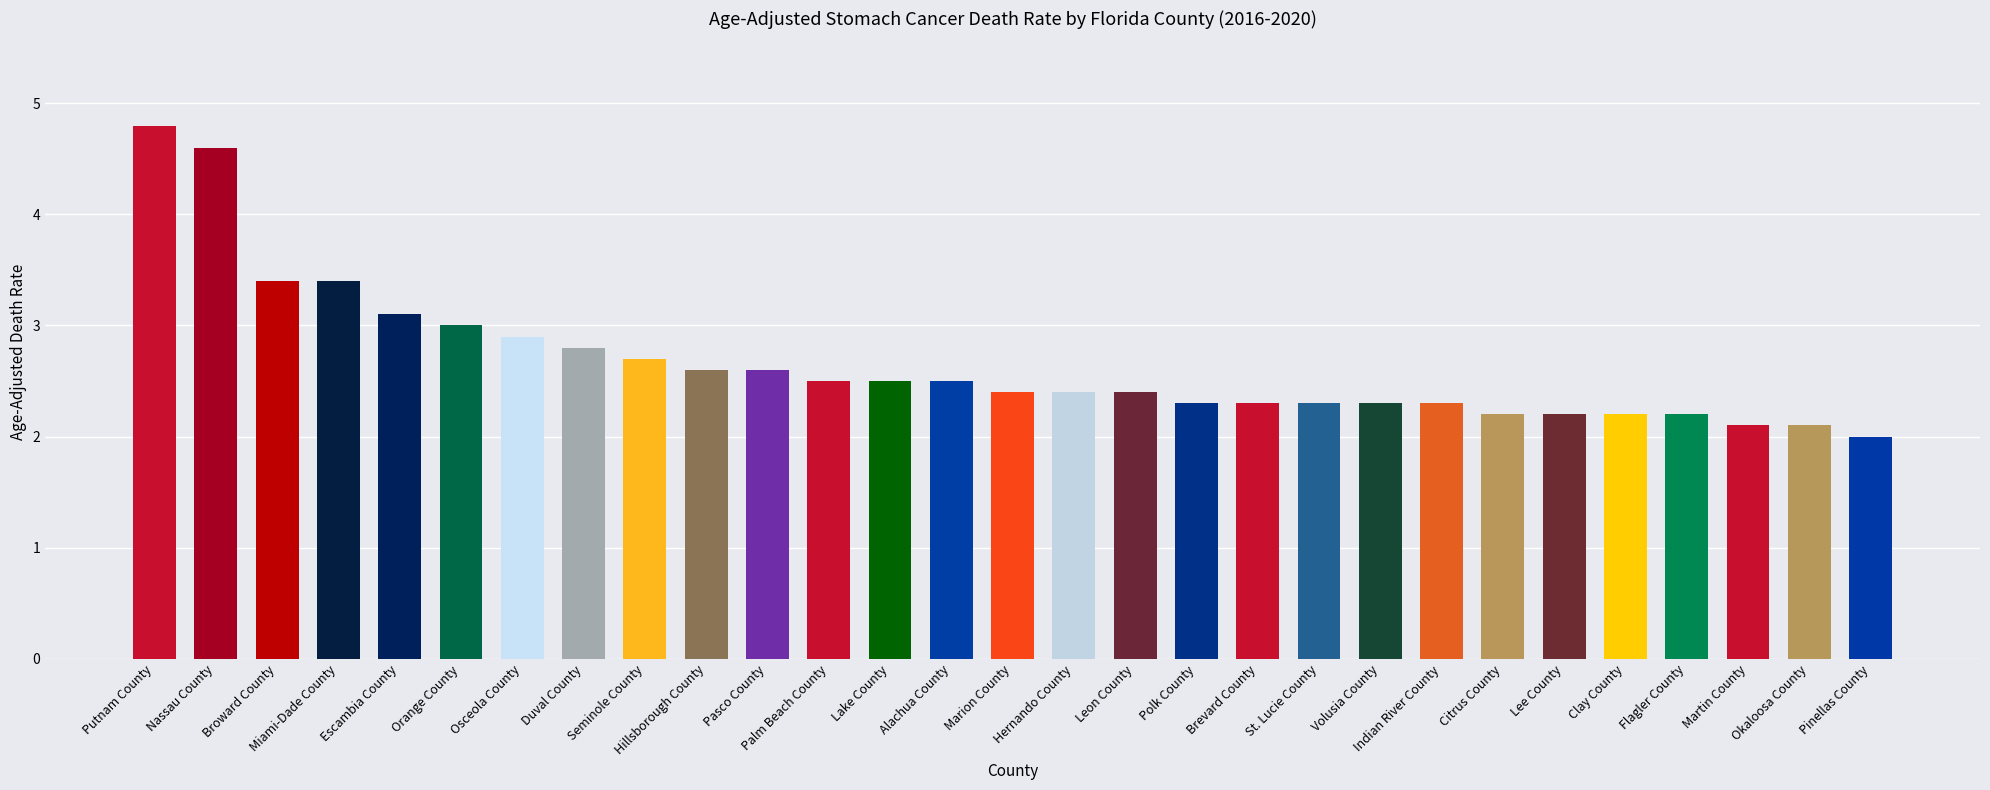

What position from the right is Orange County?

24